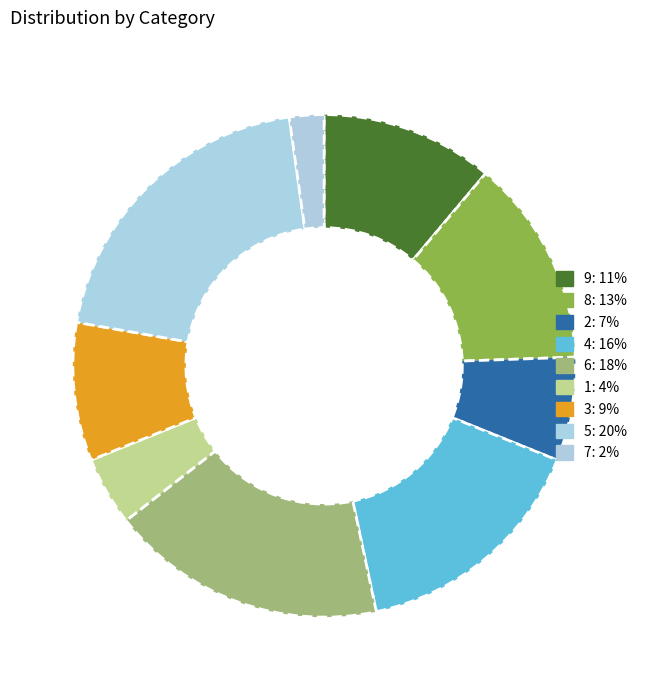

Which slice is the smallest?

7